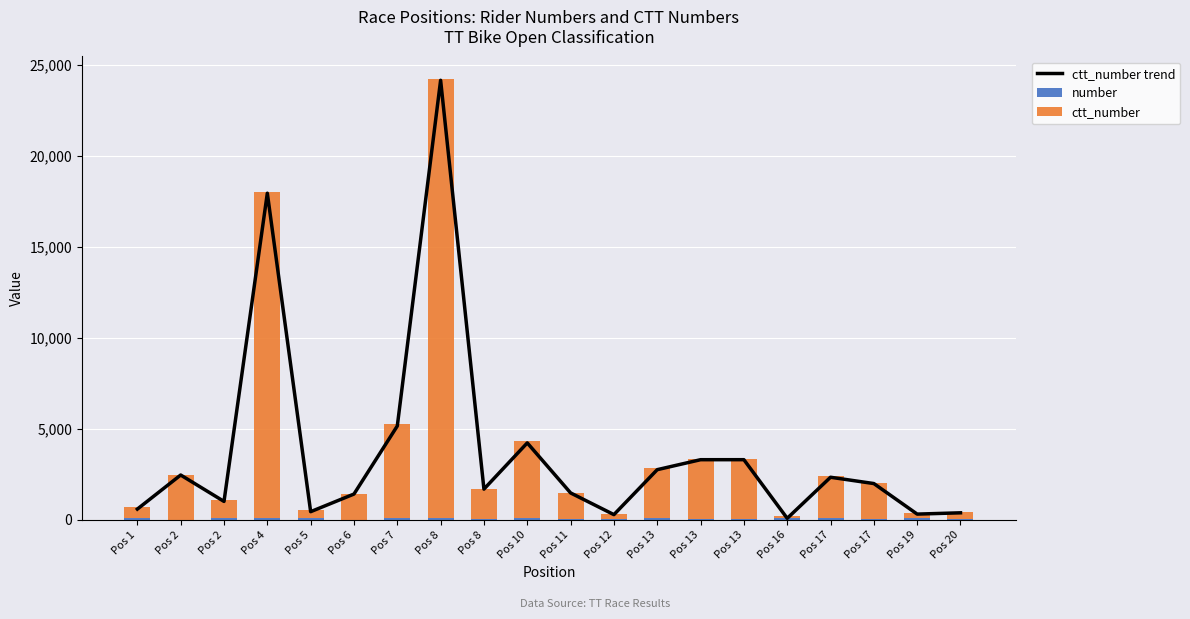

Is it true that ctt_number trend equals 10348 at Pos 4?

False